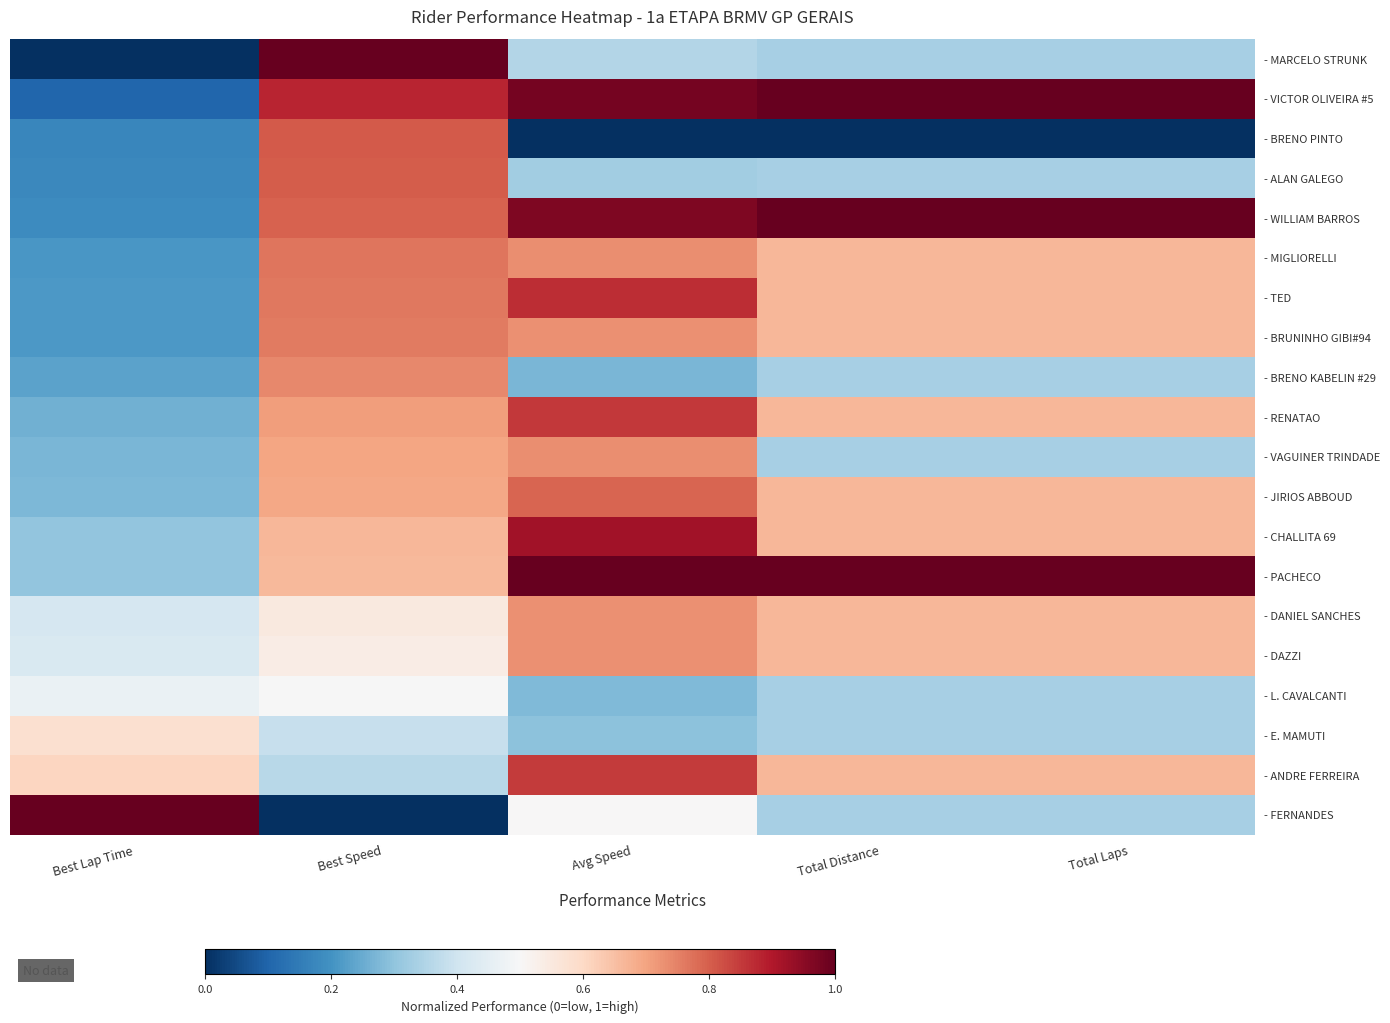

Rank the series at Best Lap Time from lowest to highest value.

- MARCELO STRUNK, - VICTOR OLIVEIRA #5, - BRENO PINTO, - ALAN GALEGO, - WILLIAM BARROS, - MIGLIORELLI, - TED, - BRUNINHO GIBI#94, - BRENO KABELIN #29, - RENATAO, - VAGUINER TRINDADE, - JIRIOS ABBOUD, - CHALLITA 69, - PACHECO, - DANIEL SANCHES, - DAZZI, - L. CAVALCANTI, - E. MAMUTI, - ANDRE FERREIRA, - FERNANDES